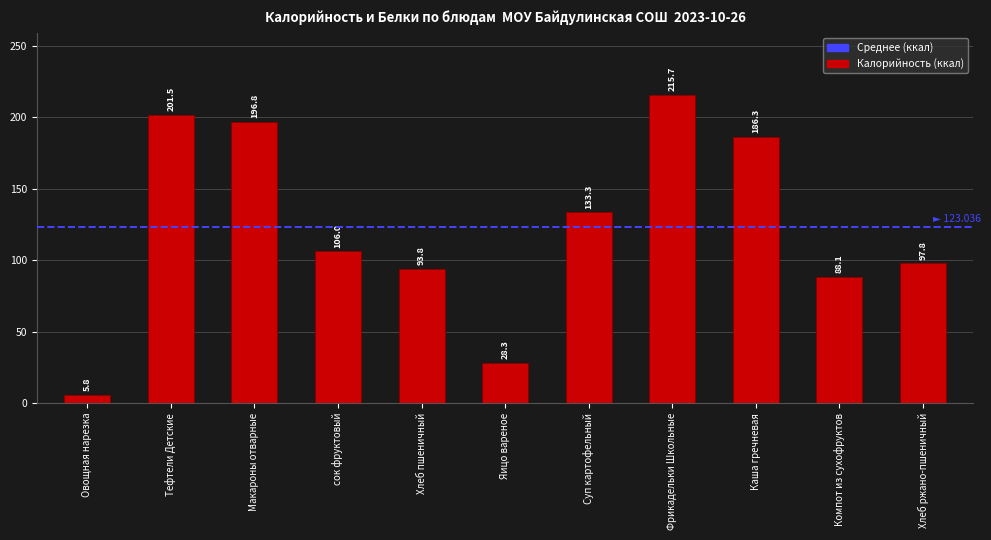

What is the value of the 10th bar from the left?

88.1